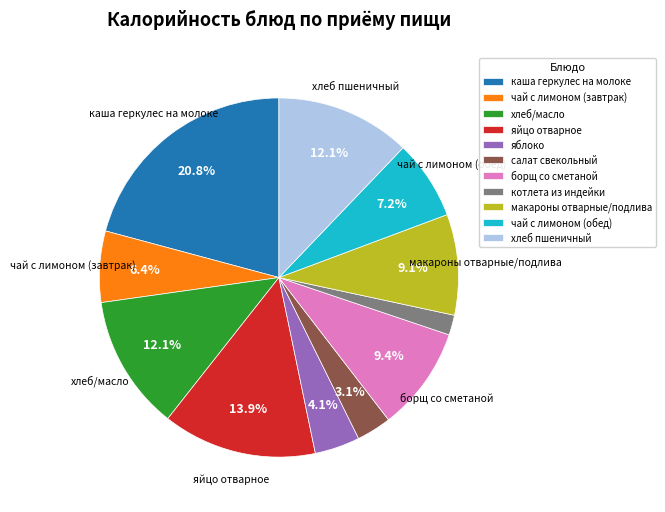

Combined, what portion of the pie is яйцо отварное and борщ со сметаной?

23.3%